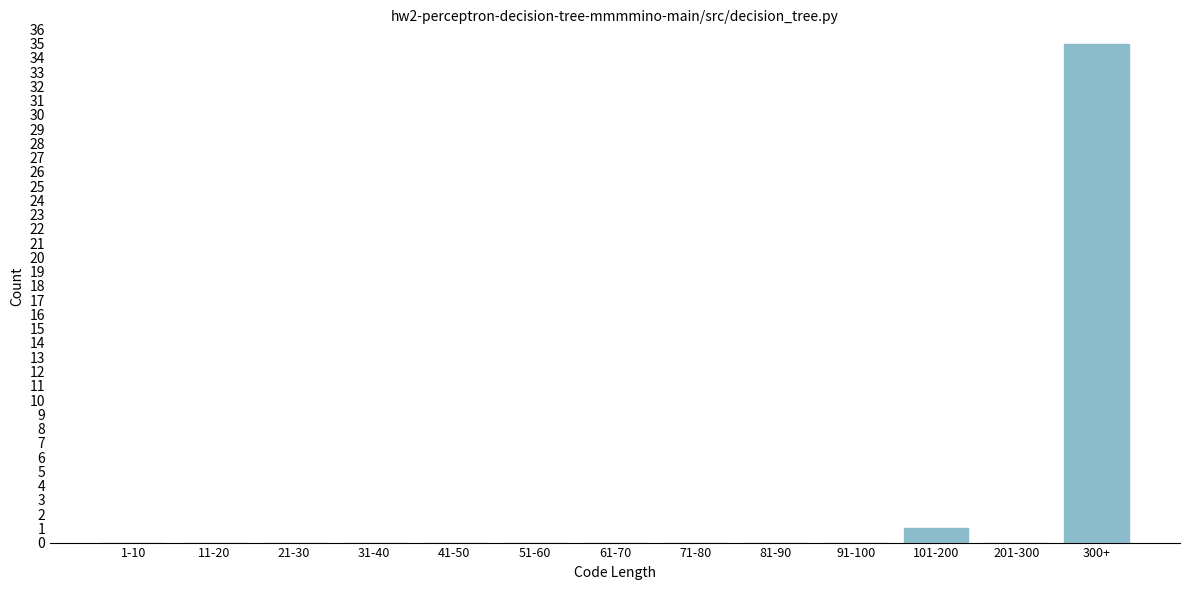

Reading left to right, transcribe all the data shown in this chart.

1-10=0	11-20=0	21-30=0	31-40=0	41-50=0	51-60=0	61-70=0	71-80=0	81-90=0	91-100=0	101-200=1	201-300=0	300+=35